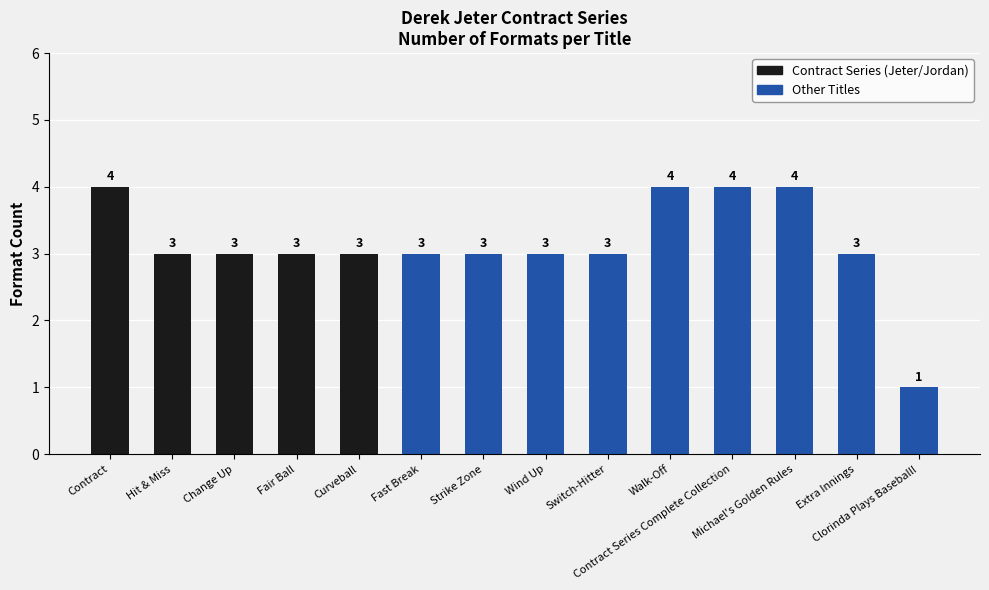

Reading right to left, list all the values displayed in this chart.

1	3	4	4	4	3	3	3	3	3	3	3	3	4